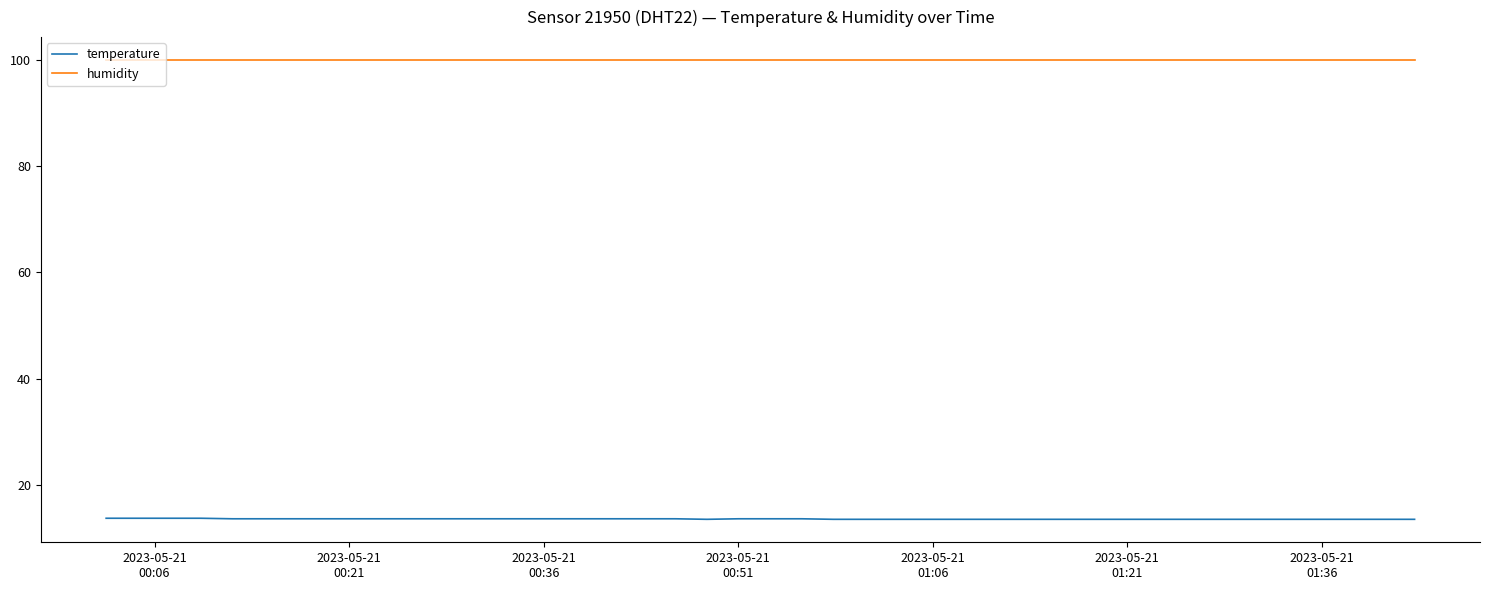

What is the greatest value displayed?

99.9